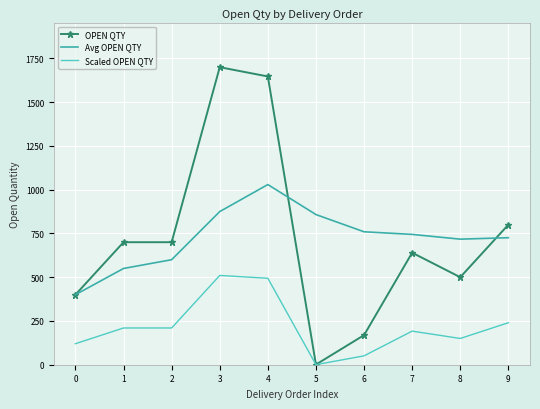

The value of Avg OPEN QTY at 1 is 550.0. True or false?

True